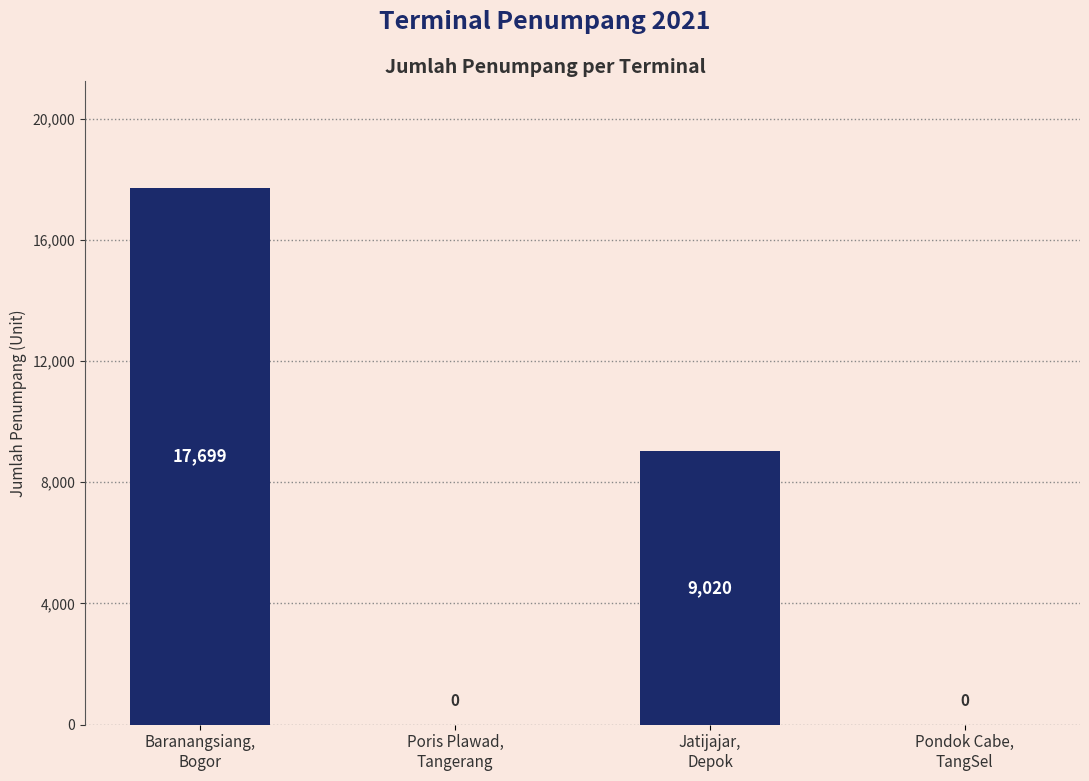

Where does the data first go above 9020?

Baranangsiang,
Bogor